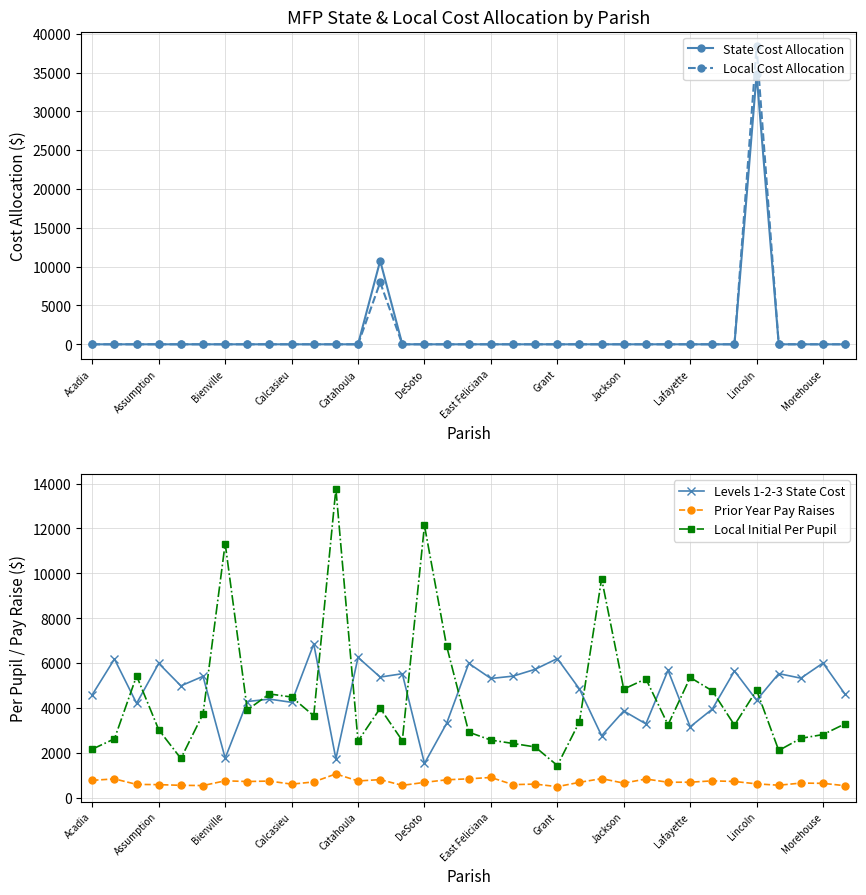

What is the maximum value for Local Initial Per Pupil?

13767.0